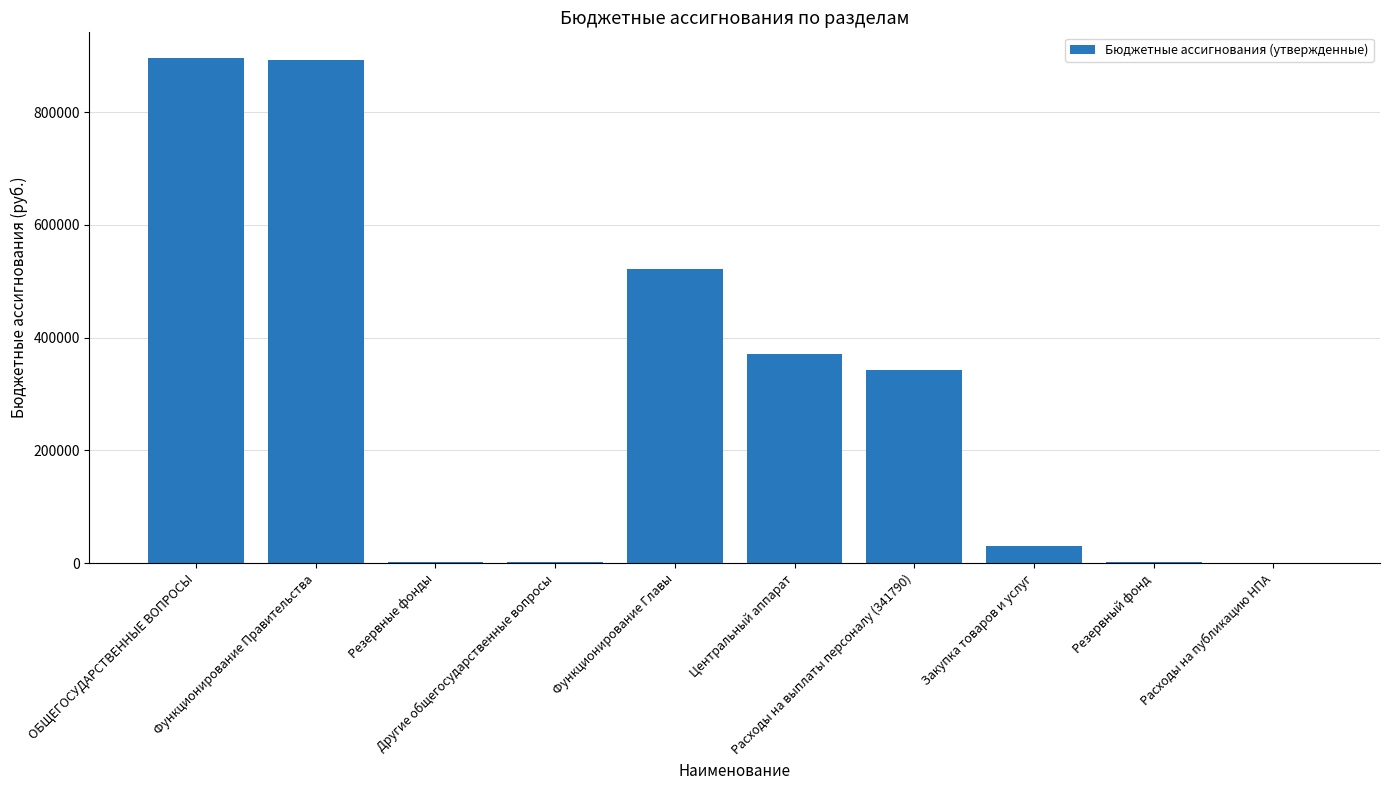

Are the bars horizontal?

No